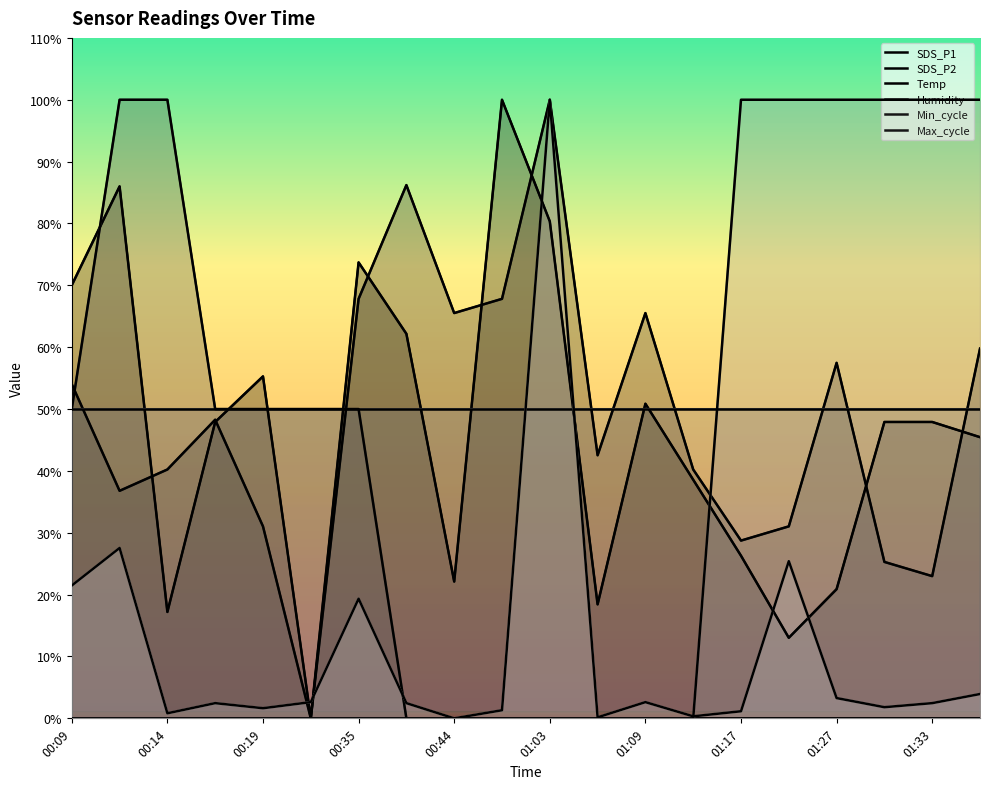

How many times do SDS_P1 and Max_cycle cross each other?

6